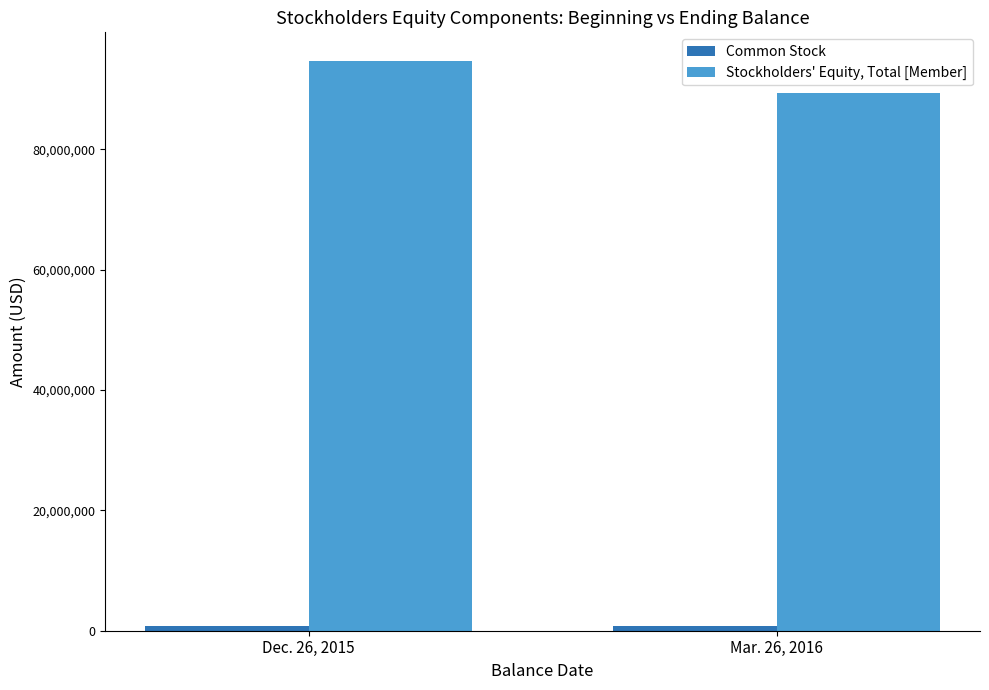

At which category is the sum across all series the highest?

Dec. 26, 2015